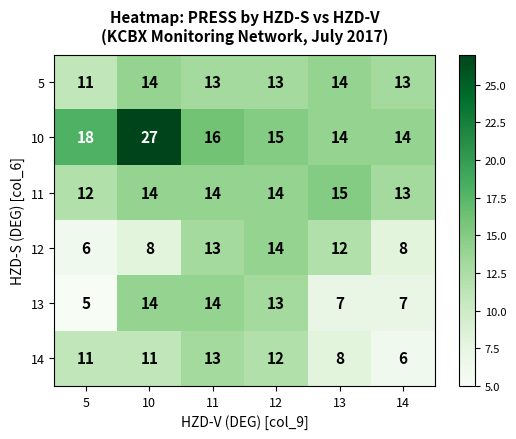

Between 5 and 14, which series saw the biggest shift?

14